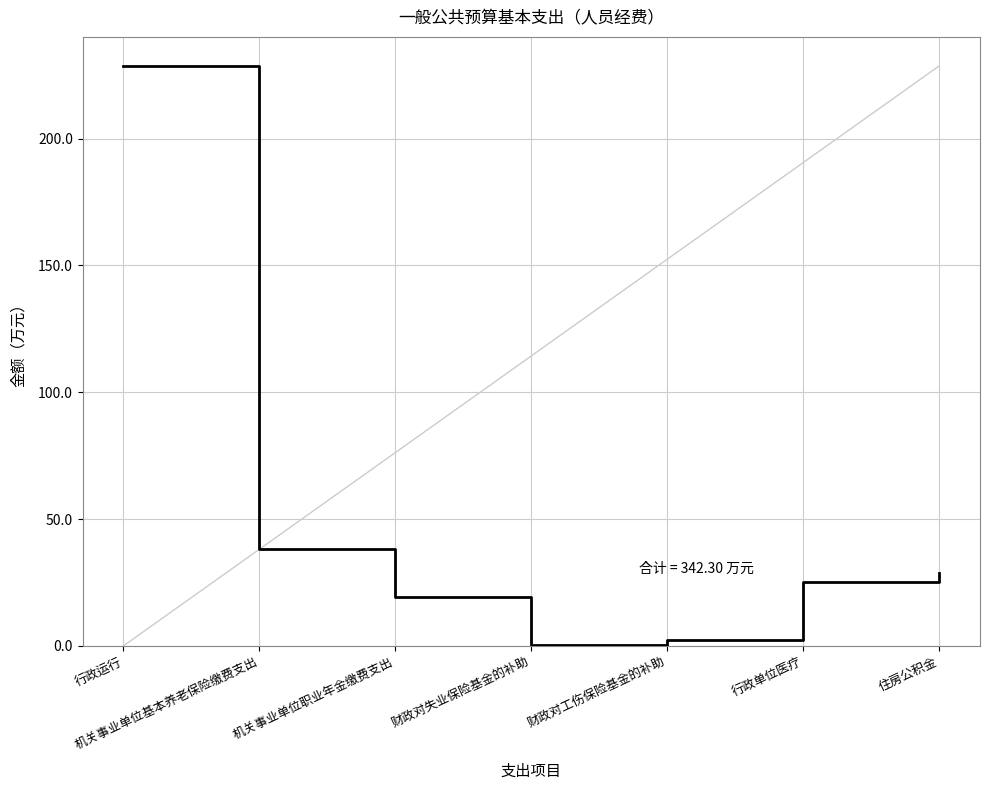

Reading left to right, transcribe all the data shown in this chart.

行政运行=228.6	机关事业单位基本养老保险缴费支出=38.2	机关事业单位职业年金缴费支出=19.1	财政对失业保险基金的补助=0.2	财政对工伤保险基金的补助=2.4	行政单位医疗=25.0	住房公积金=28.7